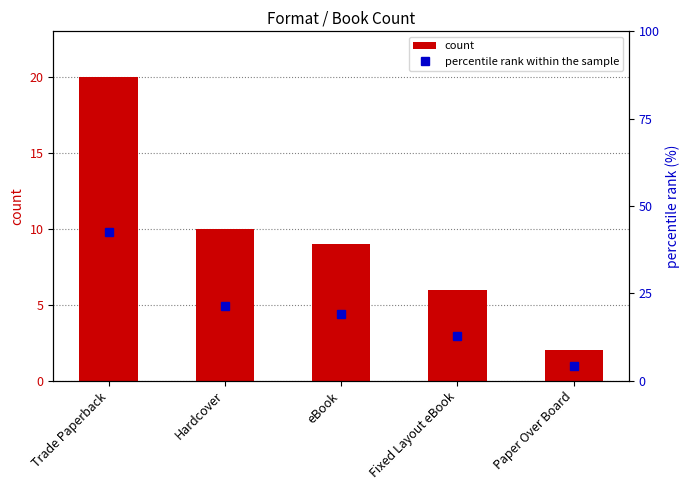

Is it true that percentile rank within the sample equals 19.1 at eBook?

True